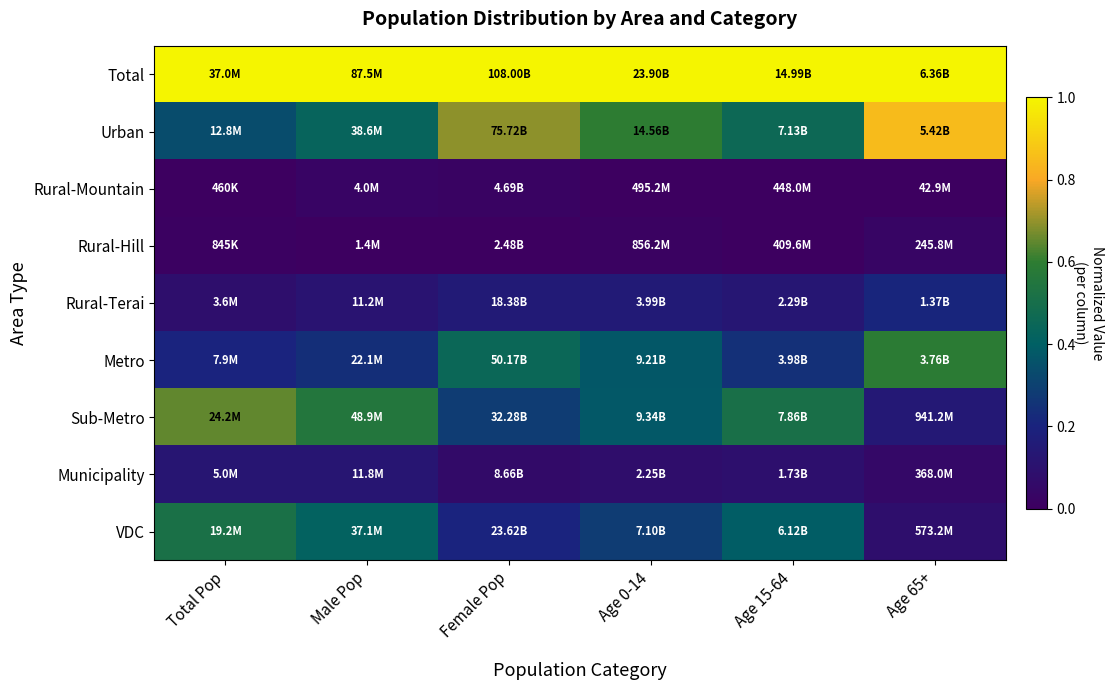

What is the difference between the highest and lowest values at Female Pop?

1.0